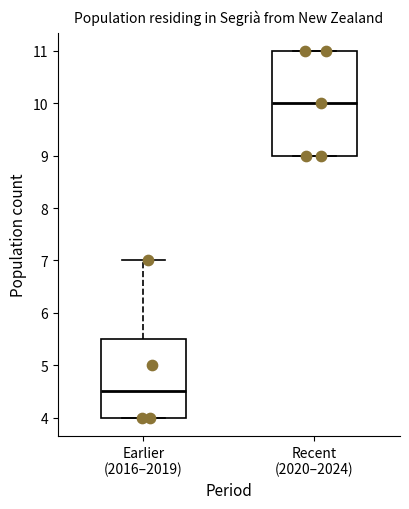

Comparing the boxes themselves (not the whiskers), which one is the tallest?

Recent (2020–2024)